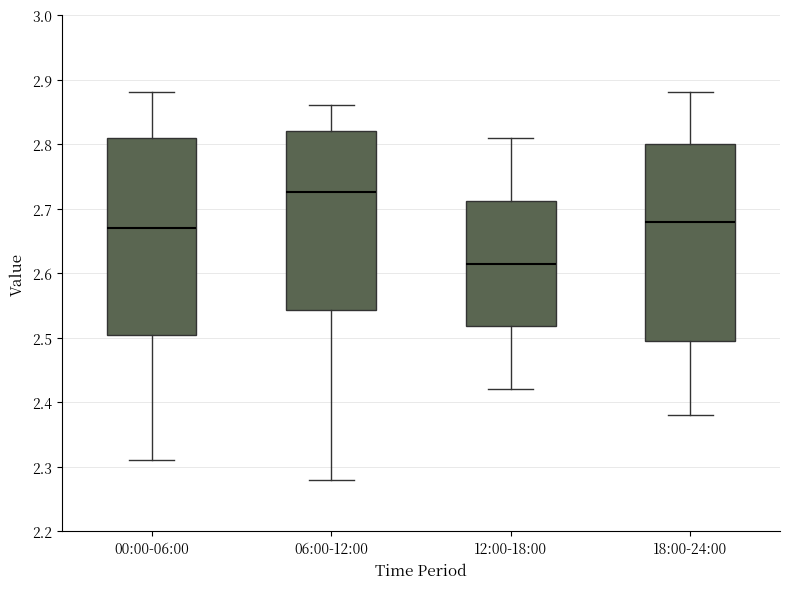

Where does the upper whisker of the box for 00:00-06:00 end on the y-axis? The values are not printed on the chart, so give them approximately, as read against the axis.

2.88